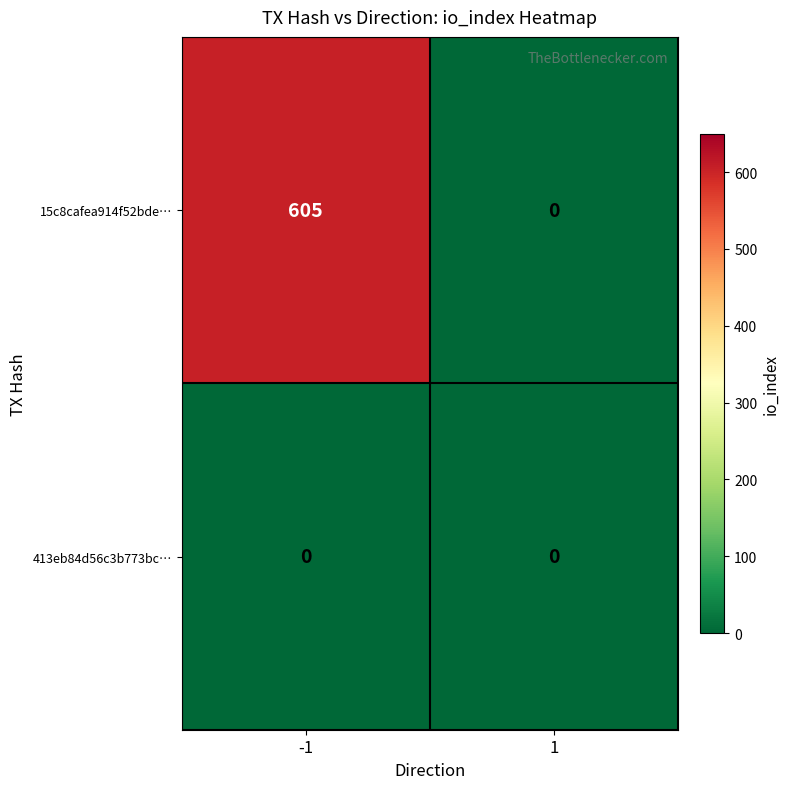

How many distinct data groups are displayed?

2